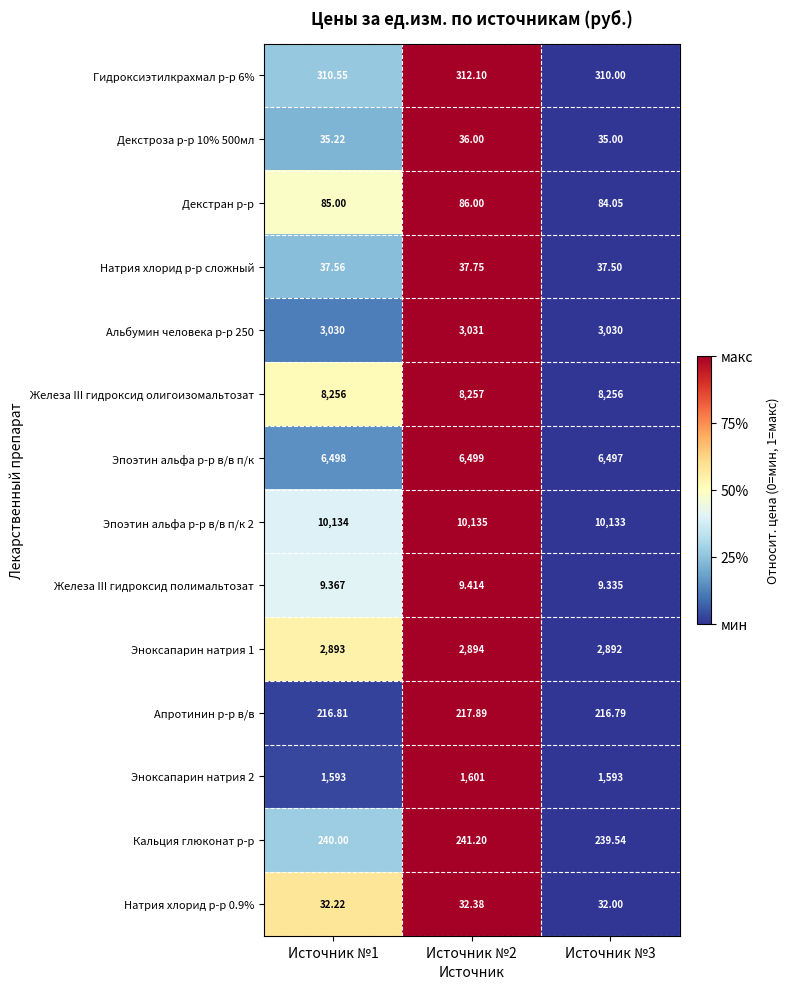

Rank the series at Источник №1 from highest to lowest value.

Эпоэтин альфа р-р в/в п/к 2, Железа III гидроксид олигоизомальтозат, Эпоэтин альфа р-р в/в п/к, Альбумин человека р-р 250, Эноксапарин натрия 1, Эноксапарин натрия 2, Гидроксиэтилкрахмал р-р 6%, Кальция глюконат р-р, Апротинин р-р в/в, Декстран р-р, Натрия хлорид р-р сложный, Декстроза р-р 10% 500мл, Натрия хлорид р-р 0.9%, Железа III гидроксид полимальтозат